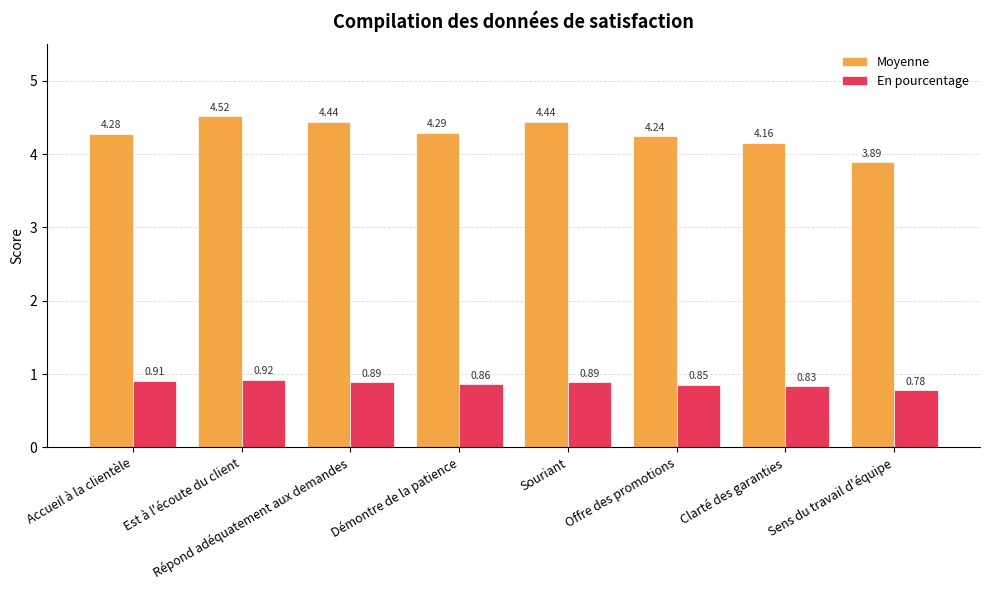

How many distinct data groups are displayed?

2